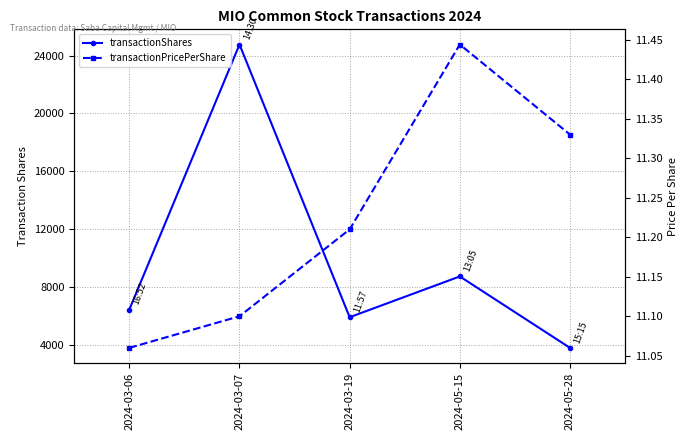

How many interior local peaks does the transactionPricePerShare series have?

1